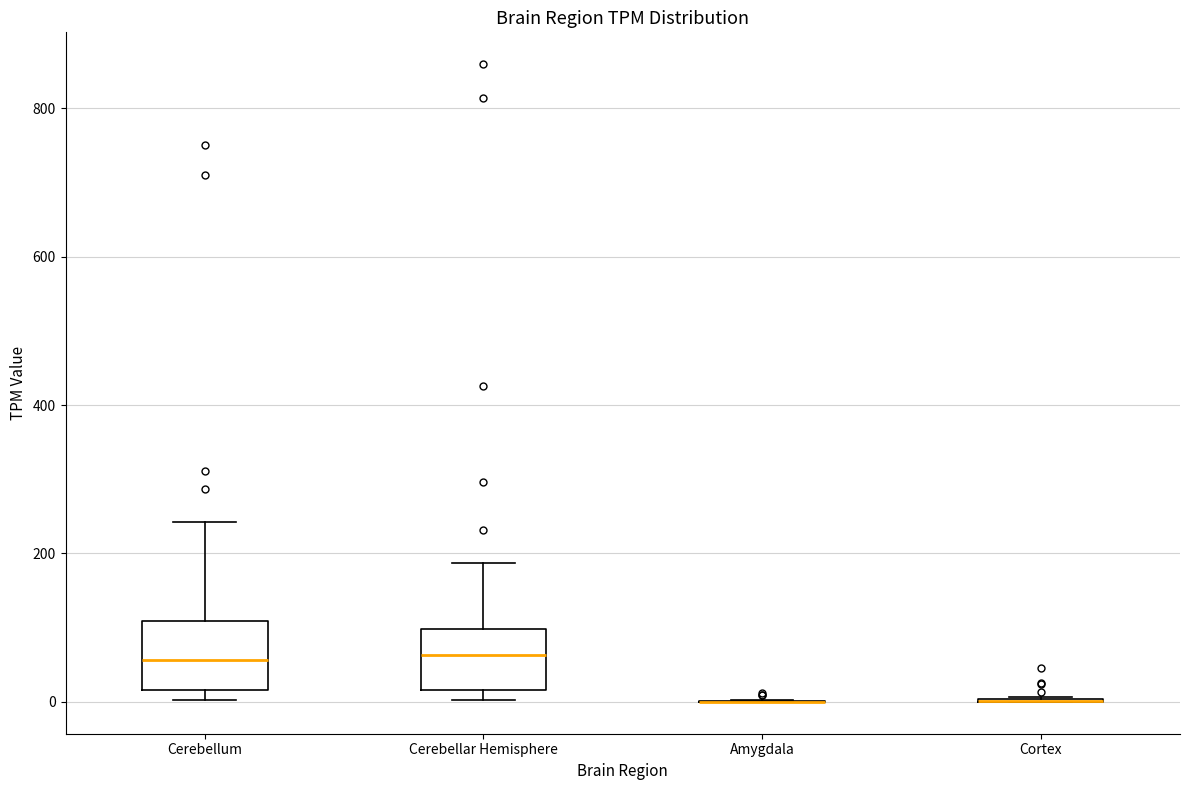

Reading left to right, transcribe this box plot: for each box, give where its median line is, the range the box spans, and where its two whiskers end, as read against the y-axis. The values are not printed on the chart, so give them approximately, as read against the axis.

Cerebellum: median 60, box 20 to 100, whiskers 0 to 240
Cerebellar Hemisphere: median 60, box 20 to 100, whiskers 0 to 180
Amygdala: box collapsed to a line at 0, whiskers 0 to 0
Cortex: box collapsed to a line at 0, whiskers 0 to 0